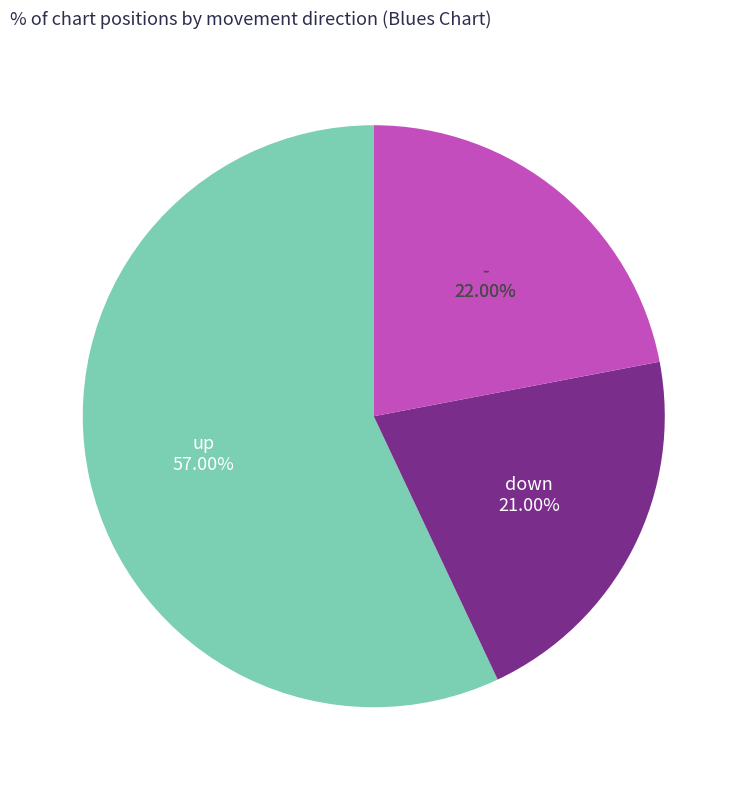

To the nearest percent, what percentage of the pie is up?

57%